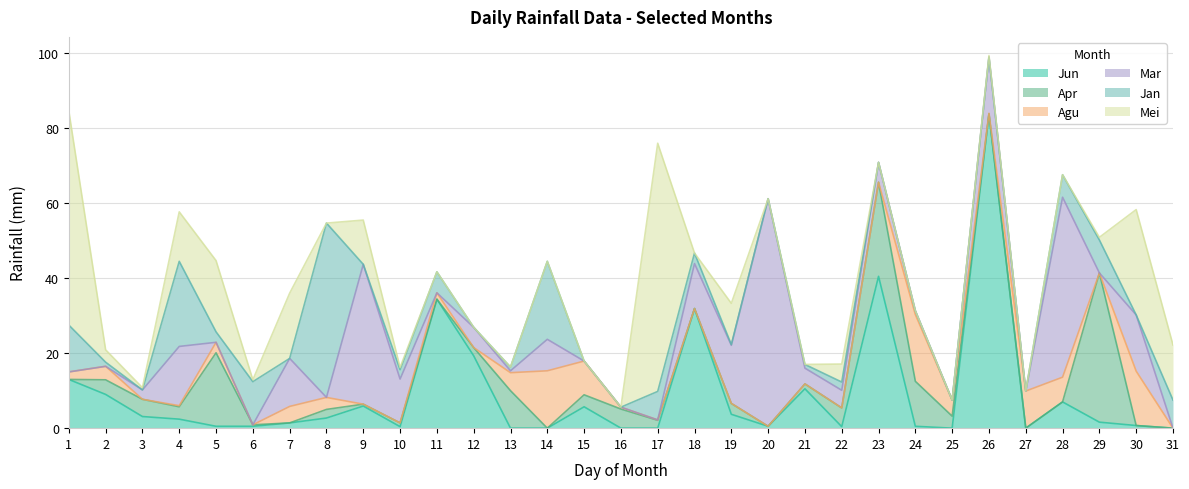

The Jun series shows 1.6 at 29. True or false?

True